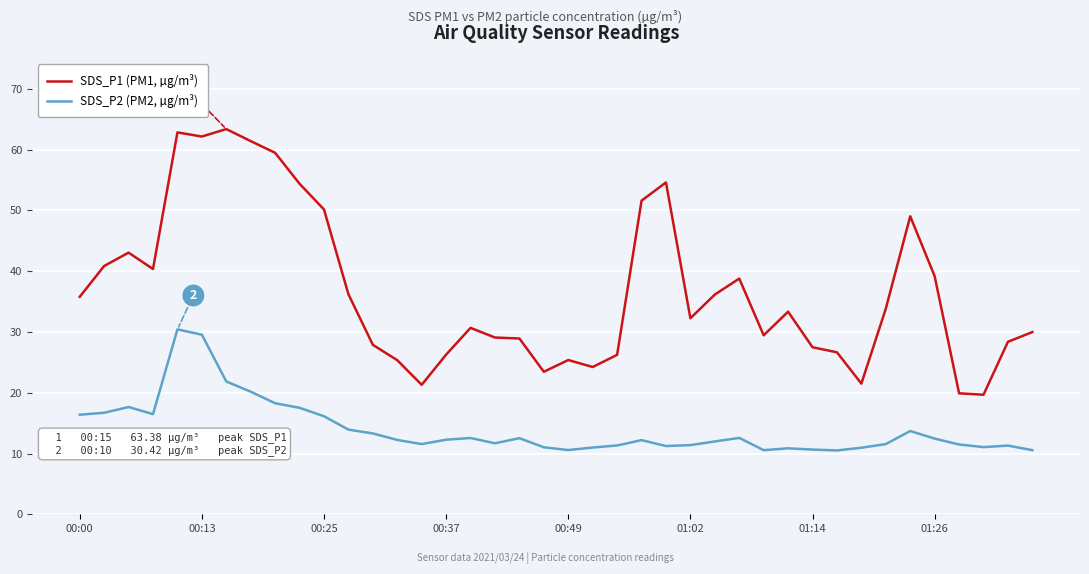

What is the difference between the maximum and minimum values in the SDS_P1 (PM1, µg/m³) series?

43.7